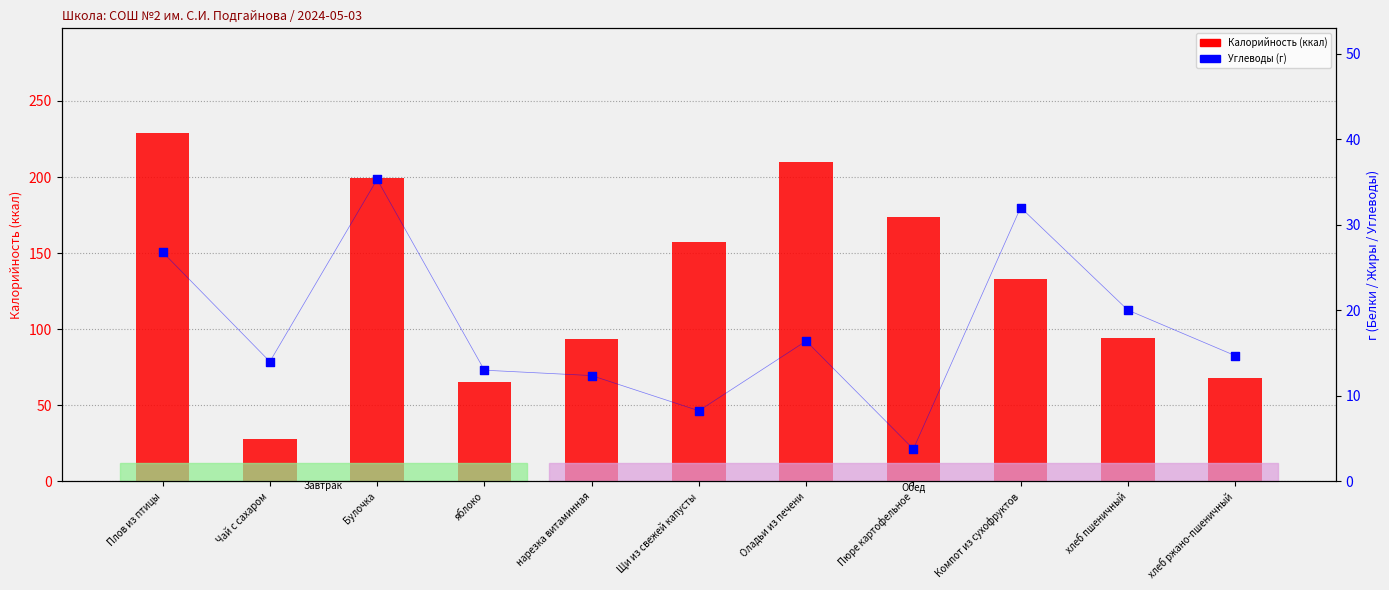

Which series contains the lowest Y value?

Углеводы